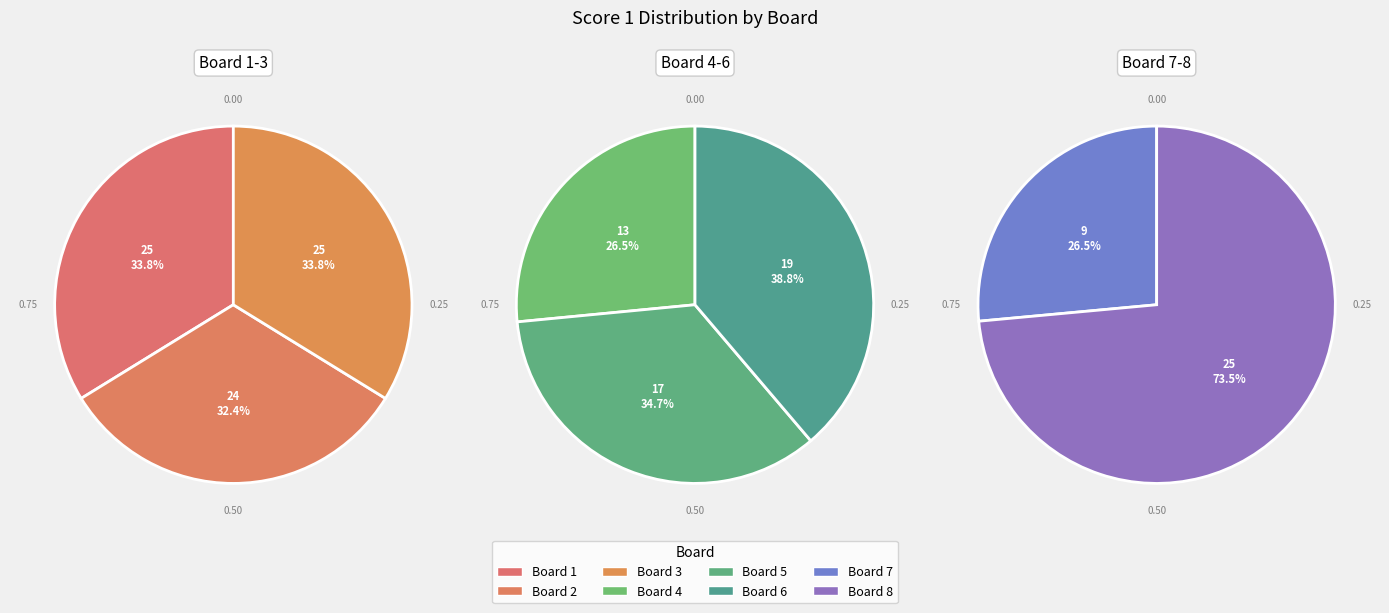

True or false: Board 4 accounts for 1% of the total.

False